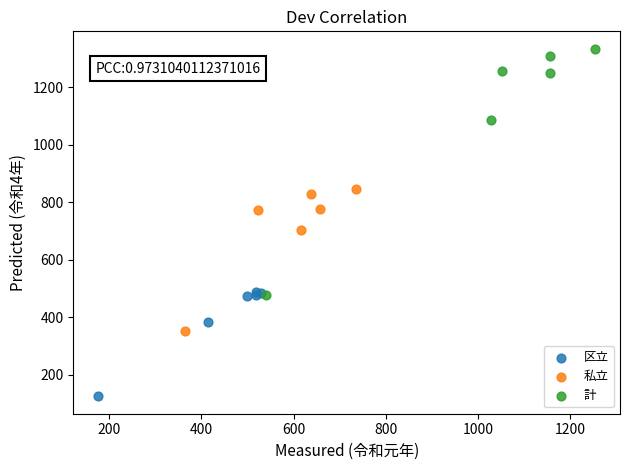

Which series reaches the maximum Y coordinate?

計